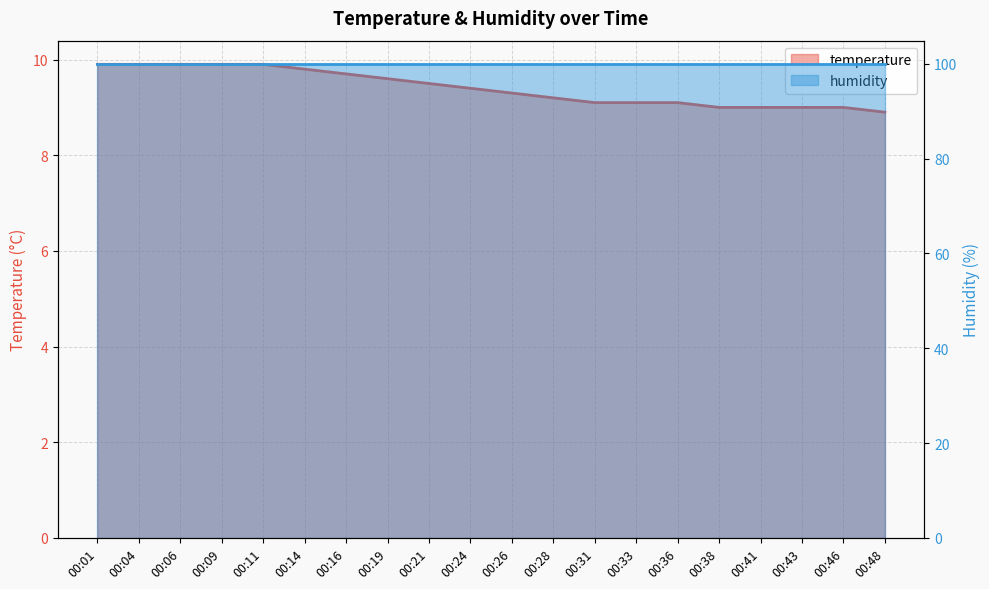

The value at 00:16 is 5.9. True or false?

False